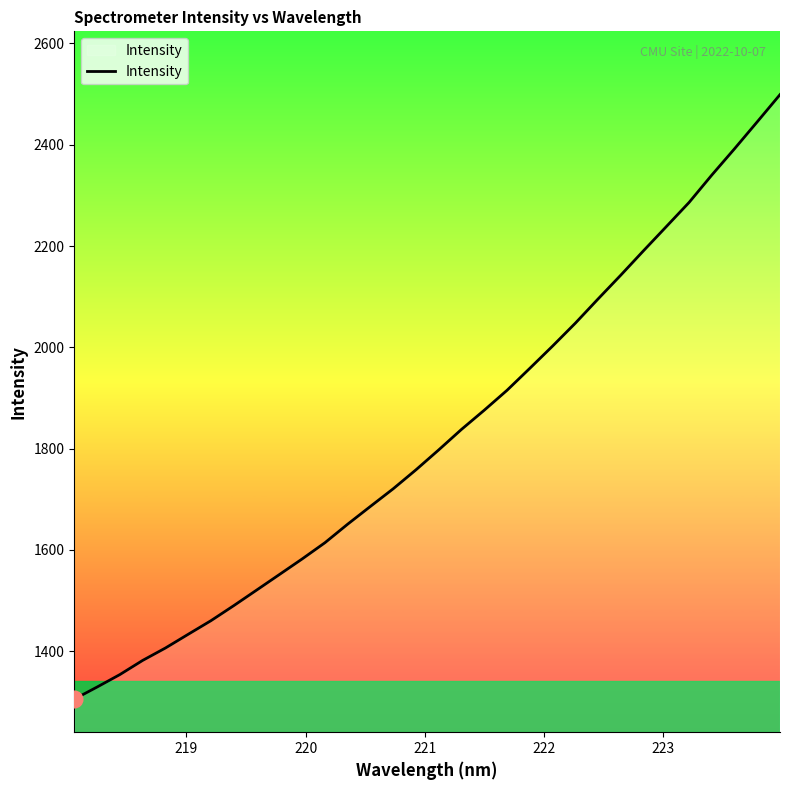

What is the difference between the maximum and minimum values?

1193.5